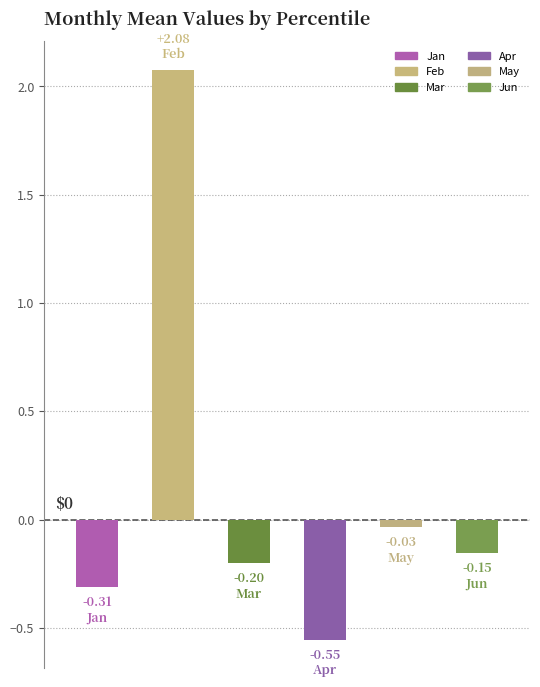

What is the difference between the maximum and minimum values?

2.6